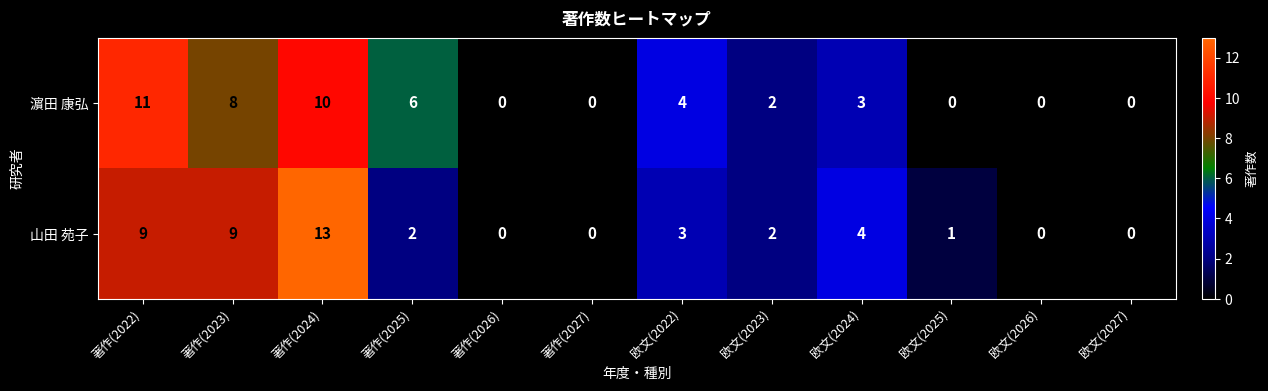

Which series has the largest total across all categories?

濵田 康弘